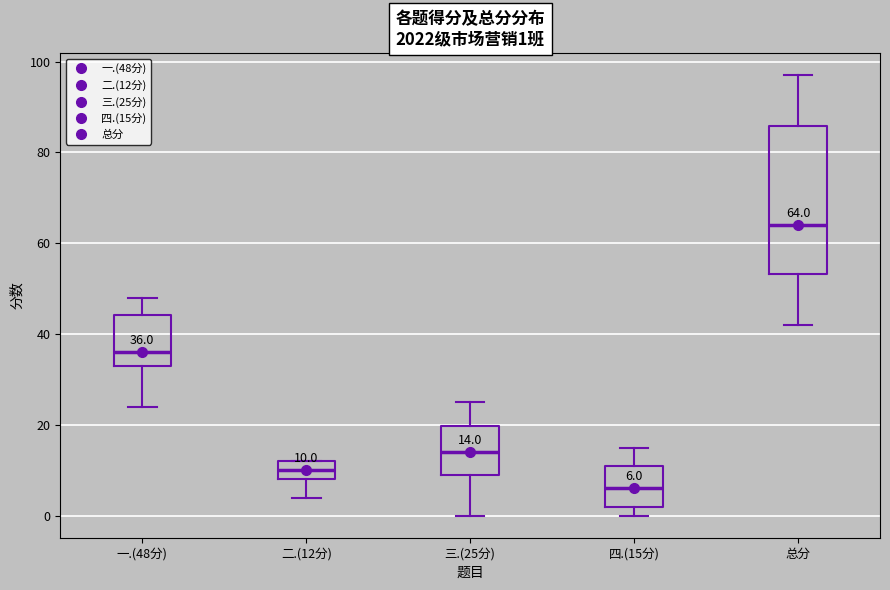

Which box's median line is the lowest?

四.(15分)